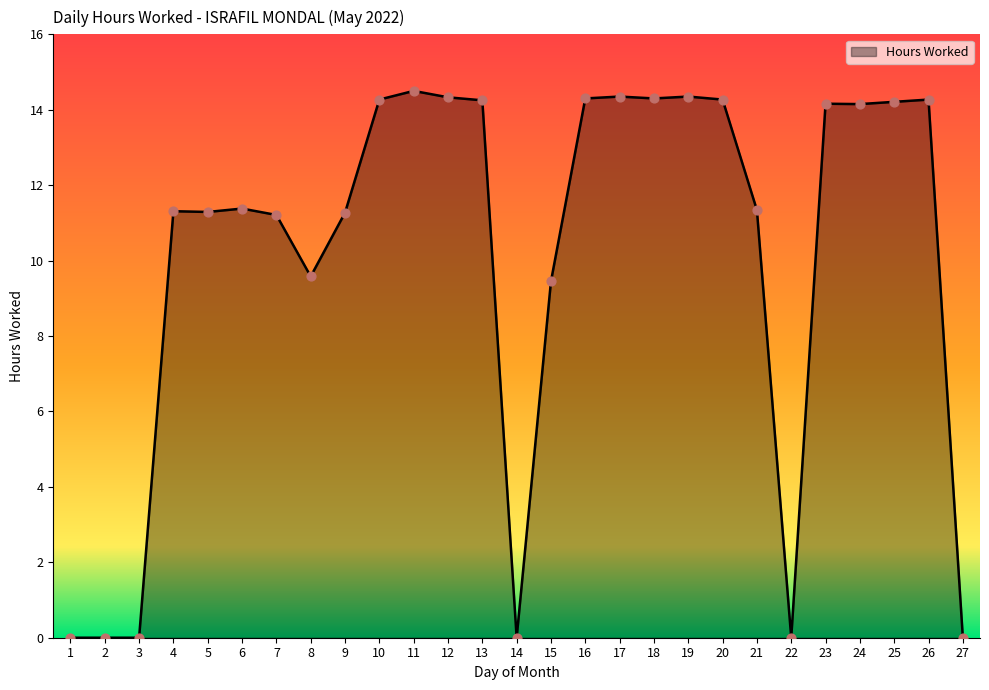

Which has a higher value, 19 or 9?

19